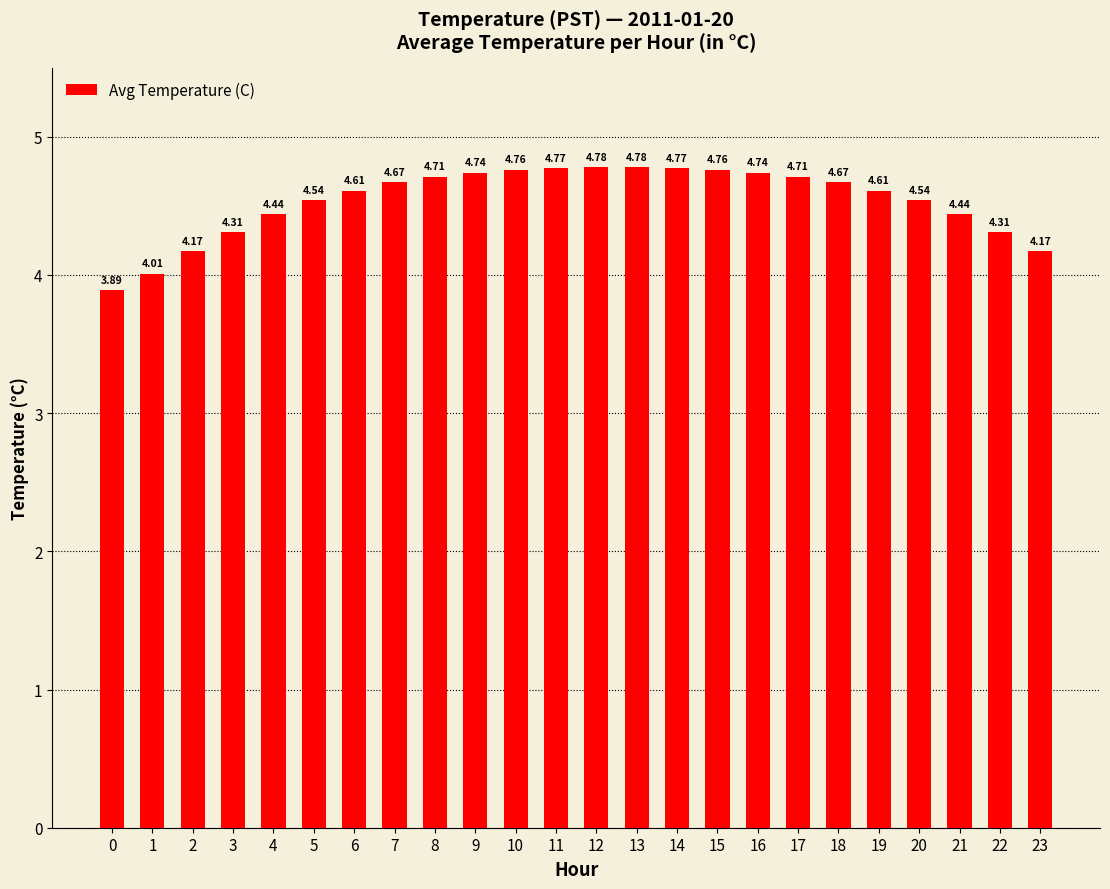

True or false: the data shows 7.9 at 7.

False